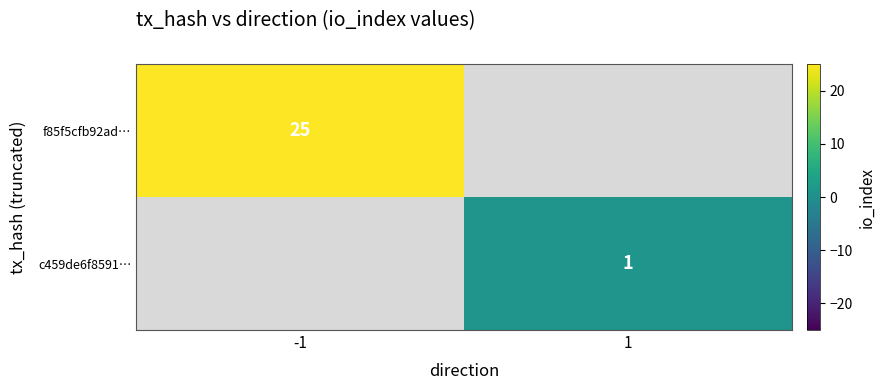

The c459de6f8591… series shows 0 at 1. True or false?

False